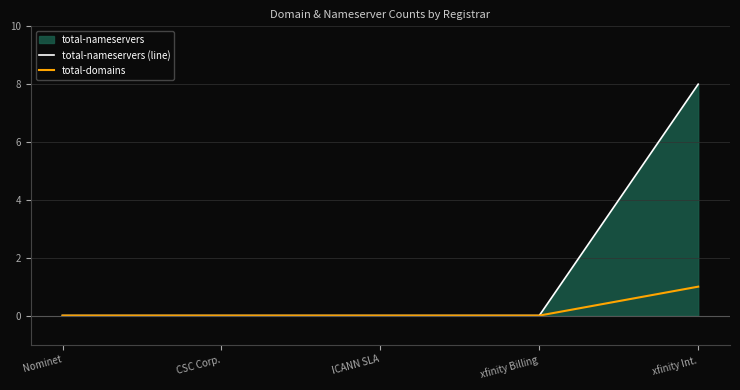

The value of total-nameservers (line) at xfinity Billing is 3. True or false?

False